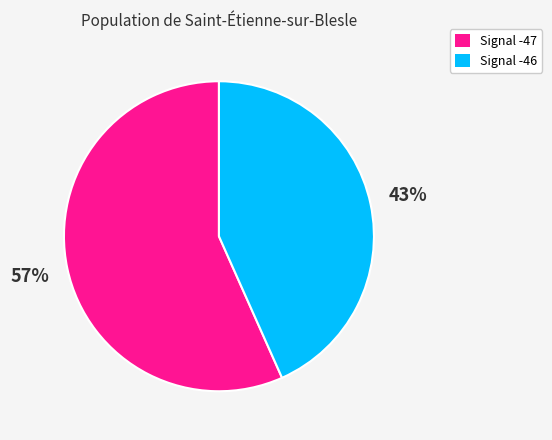

How many segments does this pie chart have?

2